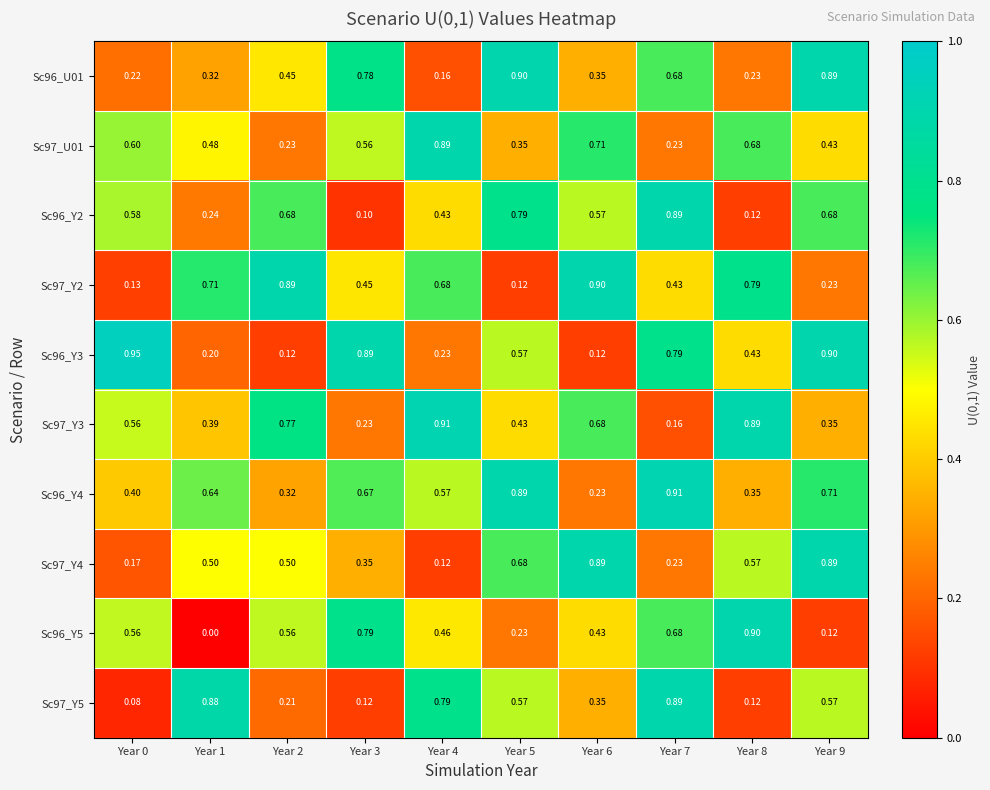

Is the value of Sc97_Y3 at Year 0 greater than the value of Sc97_Y4 at Year 2?

Yes